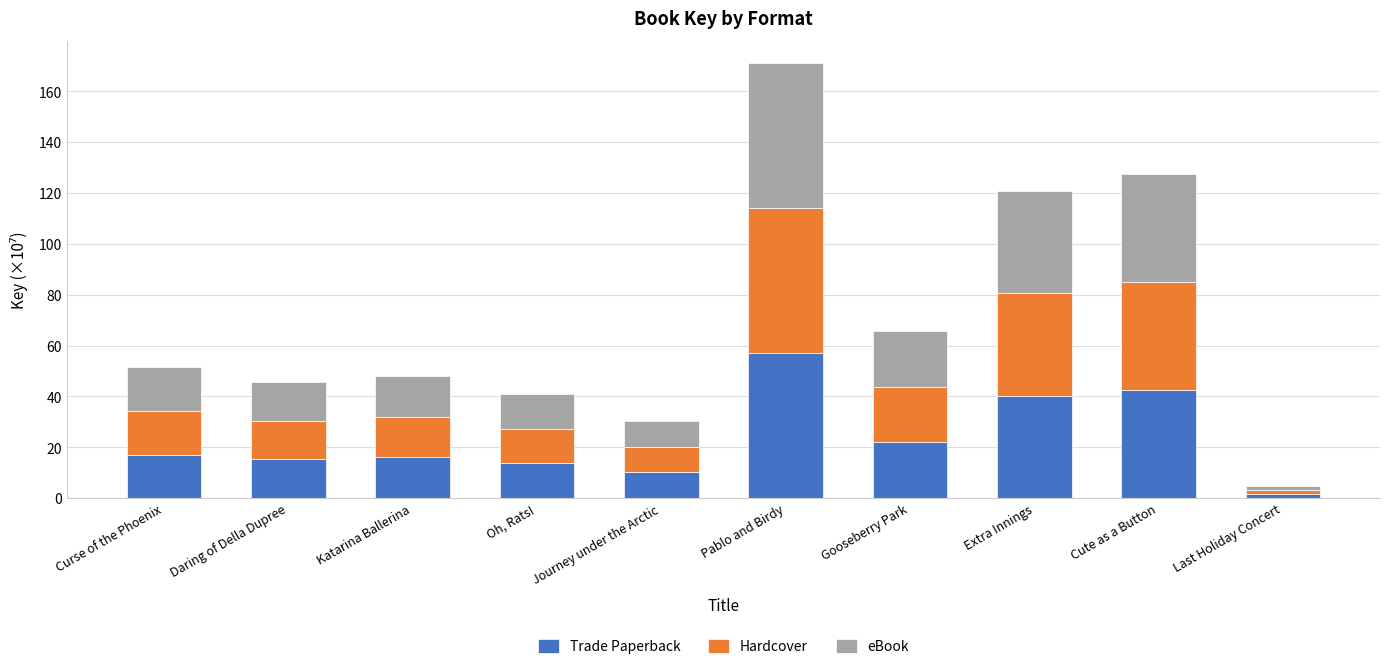

Is it true that Trade Paperback equals 21.9 at Gooseberry Park?

True